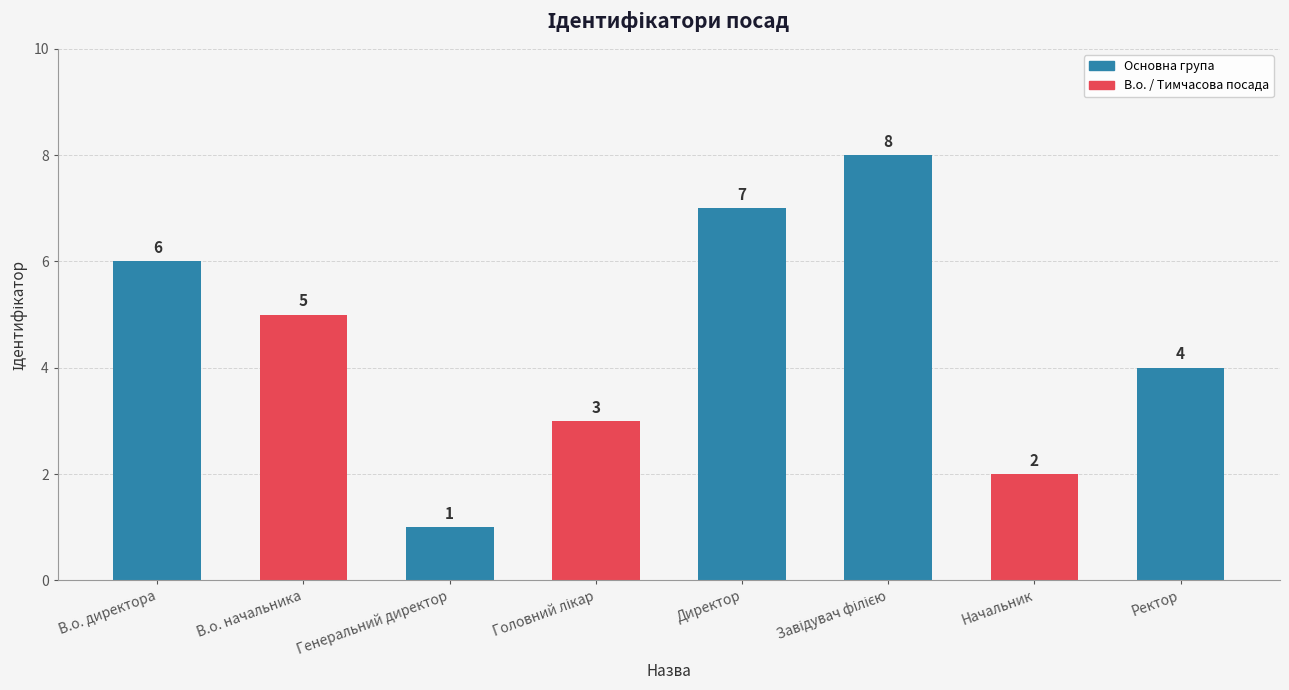

What position from the right is В.о. начальника?

7